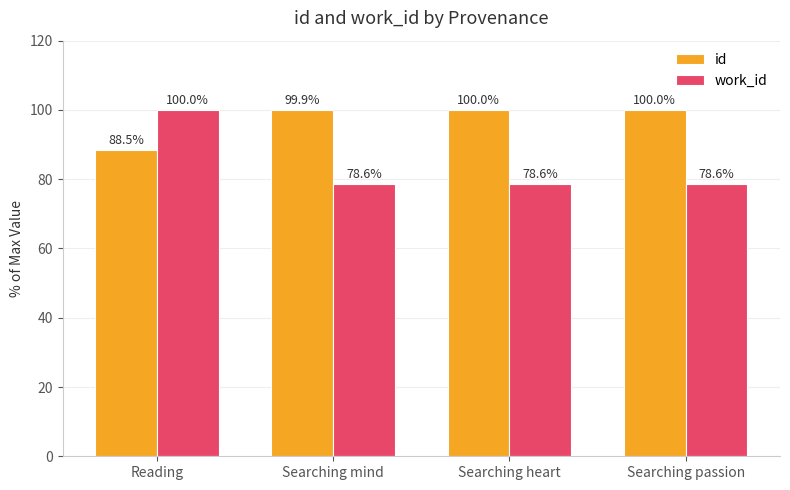

What is the minimum value shown in the chart?

78.6